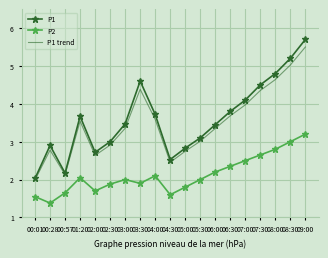

What is the total value across all series at 00:01?

5.6